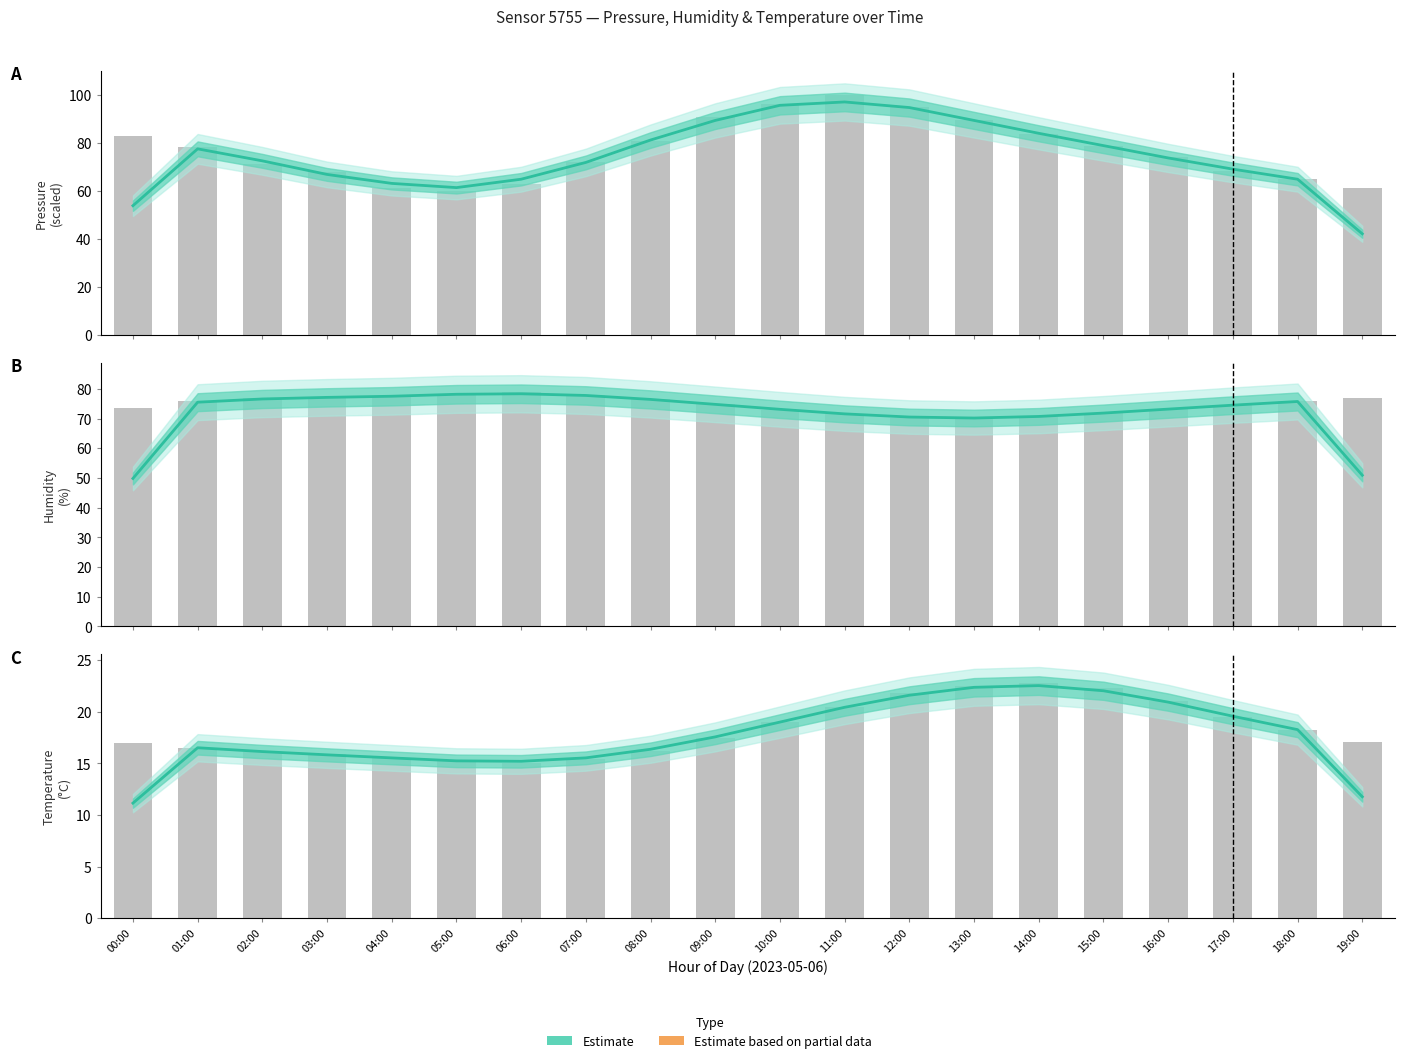

What is the average value?

17.7